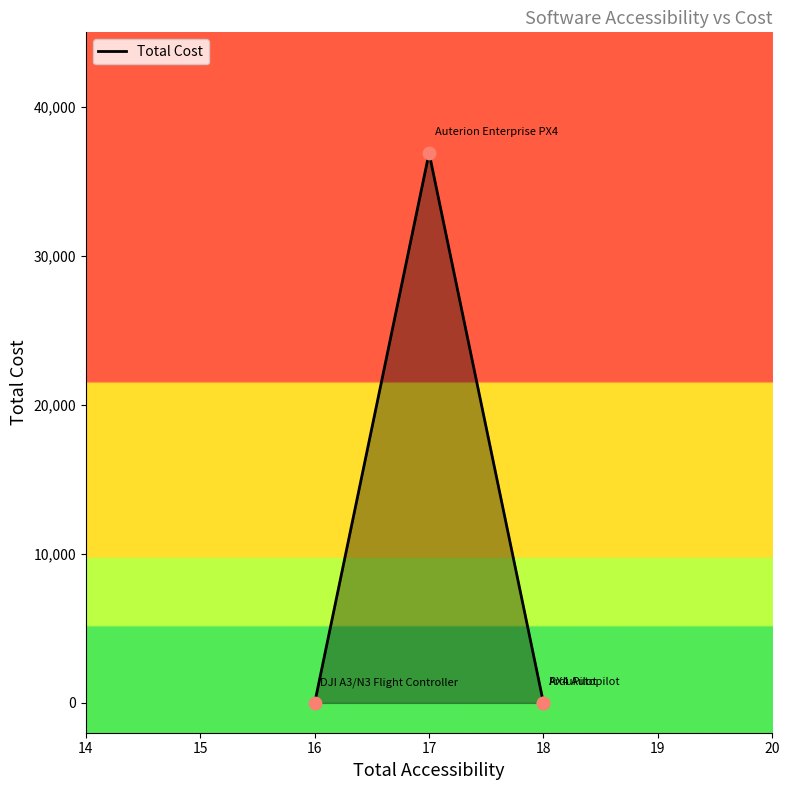

Which has a higher value, 17 or 16?

17